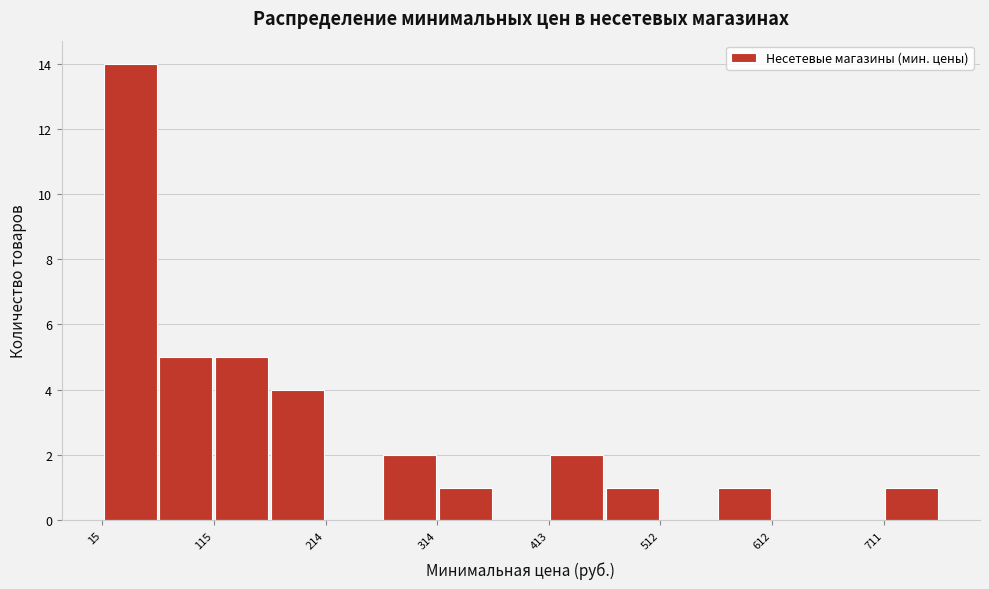

Which range on the x-axis has the tallest bar?

20 to 70